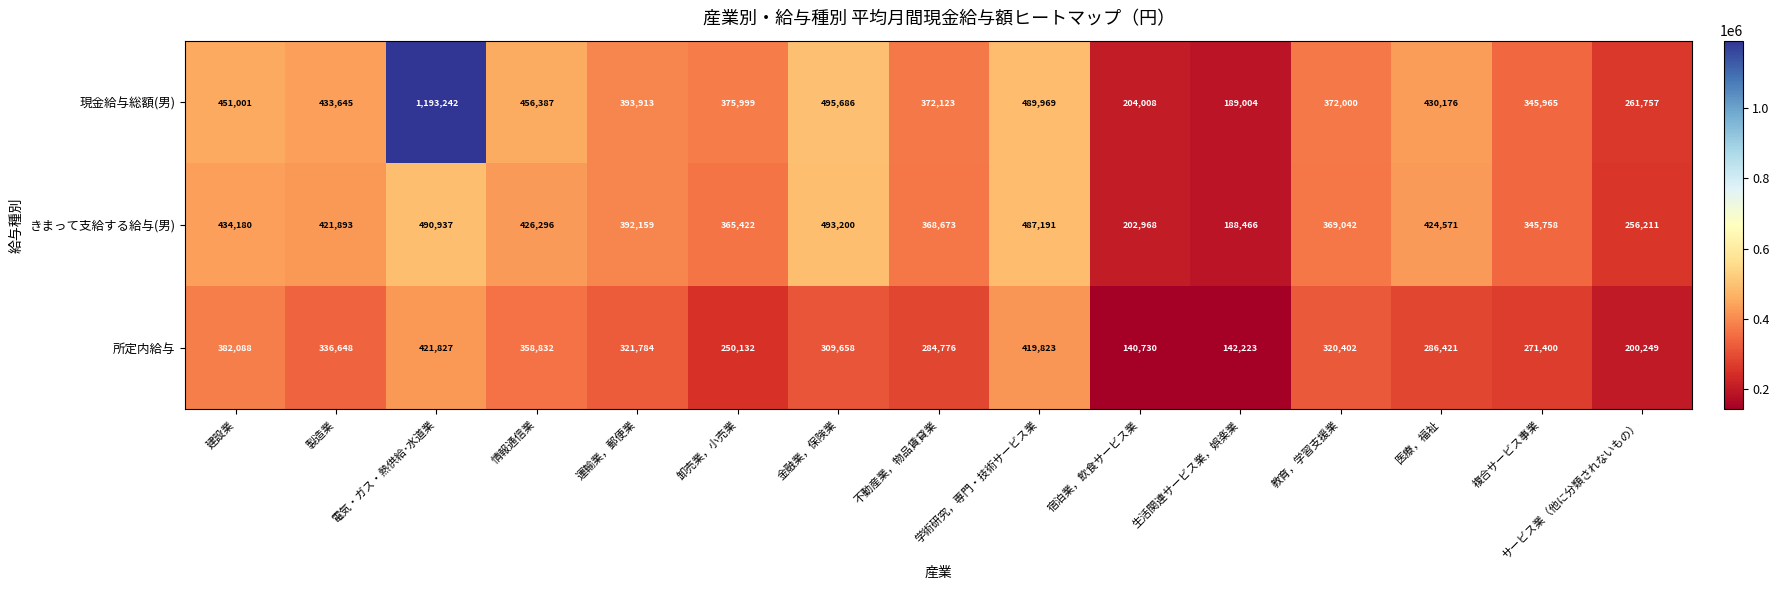

Which series has the widest spread of values?

現金給与総額(男)